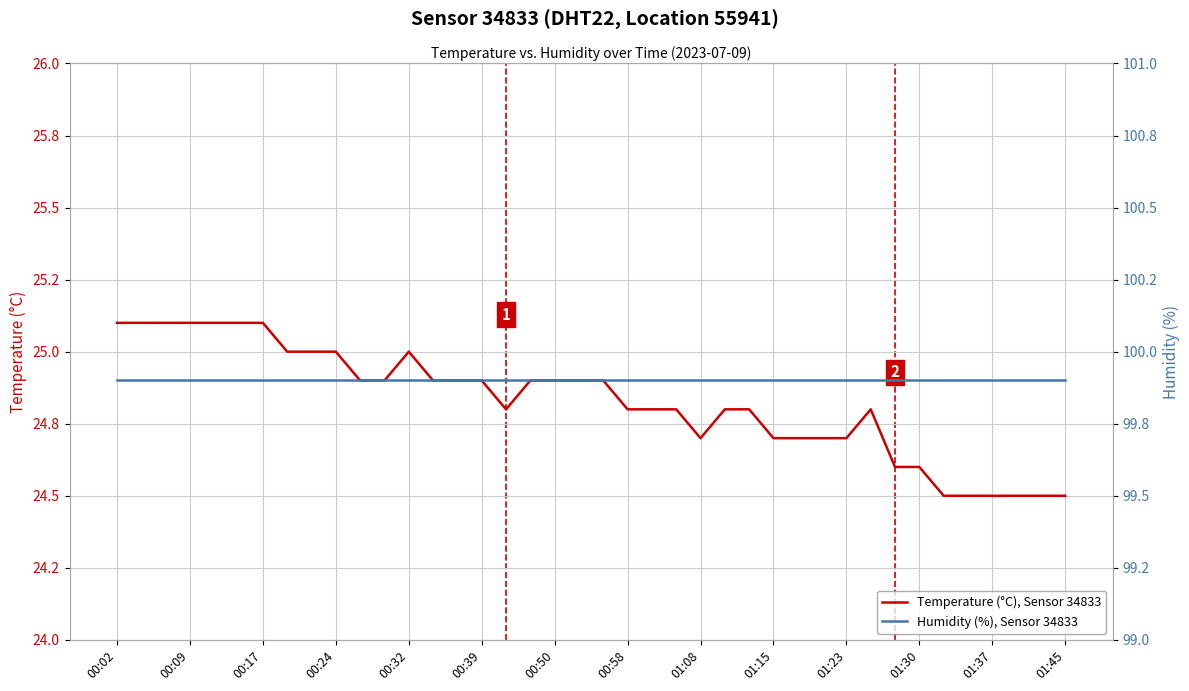

What is the maximum value for Humidity (%), Sensor 34833?

99.9